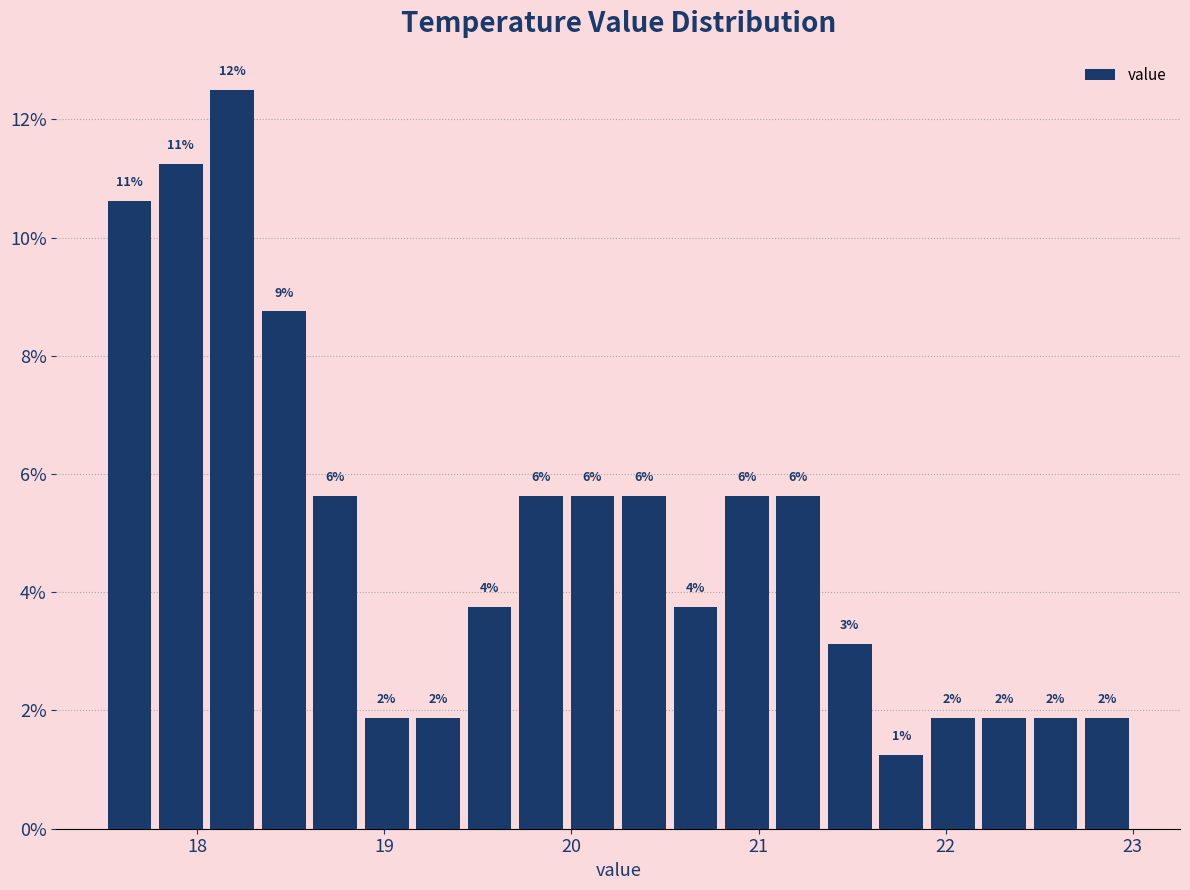

Read against the x-axis, roughly where is the centre of the tallest bar?

18.2